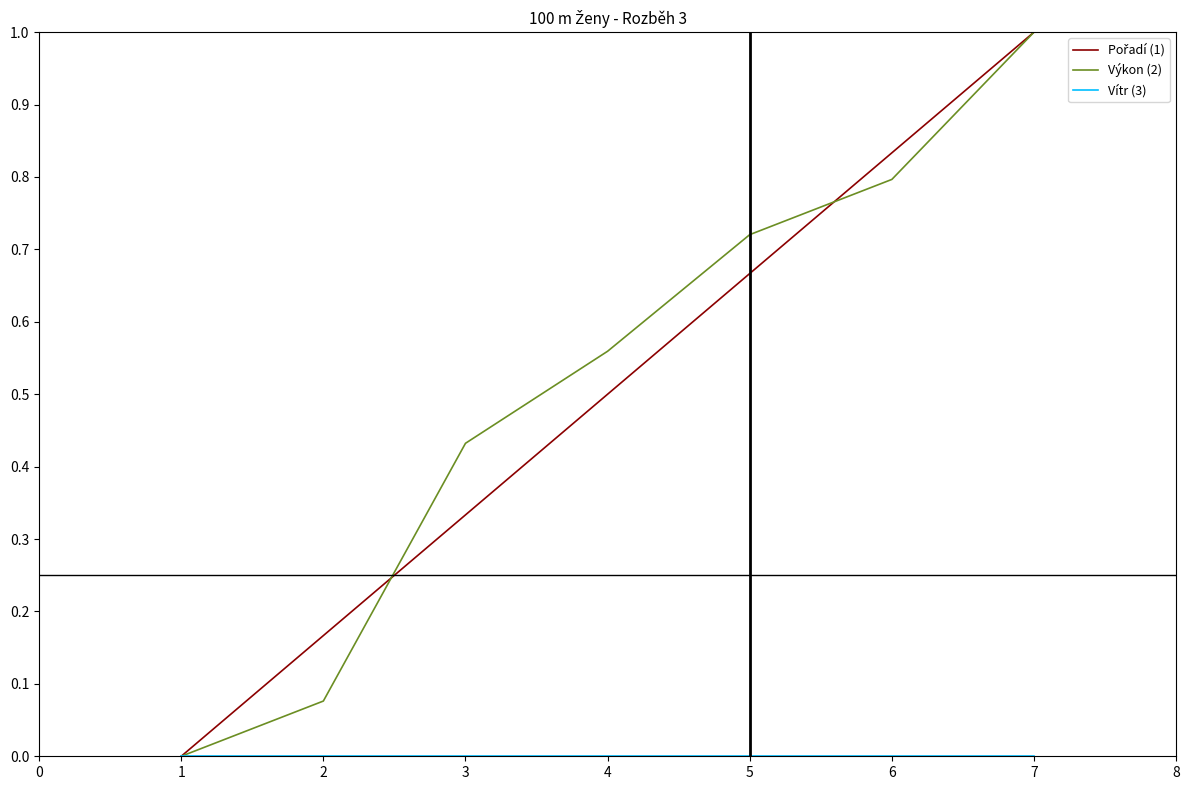

What is the maximum value for Výkon (2)?

1.0